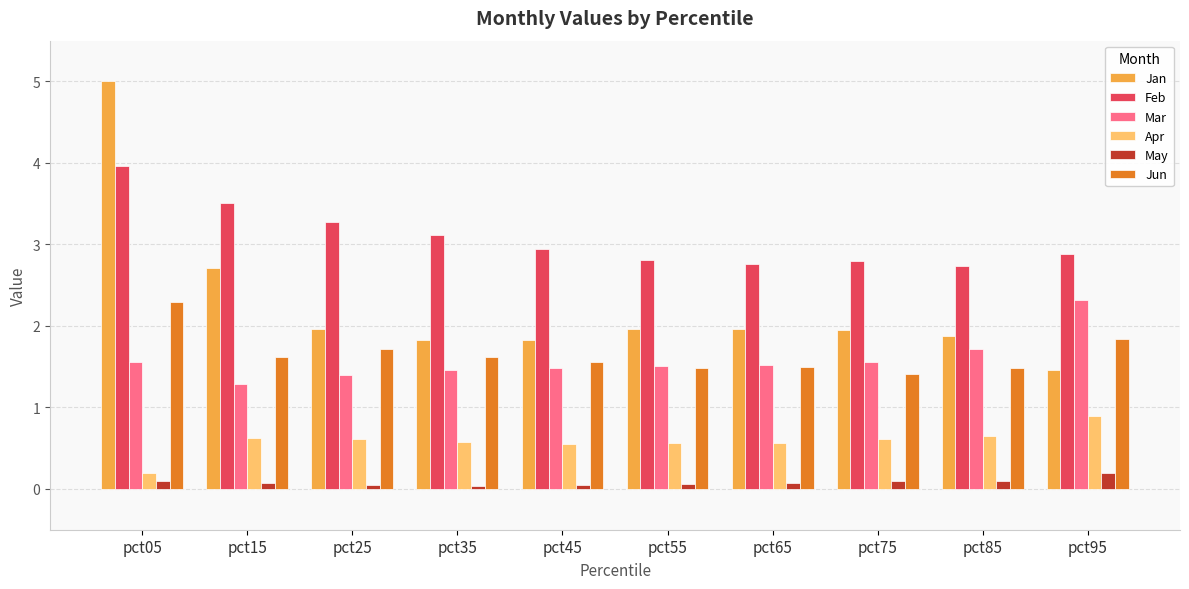

Which category has the highest value across all series?

pct05